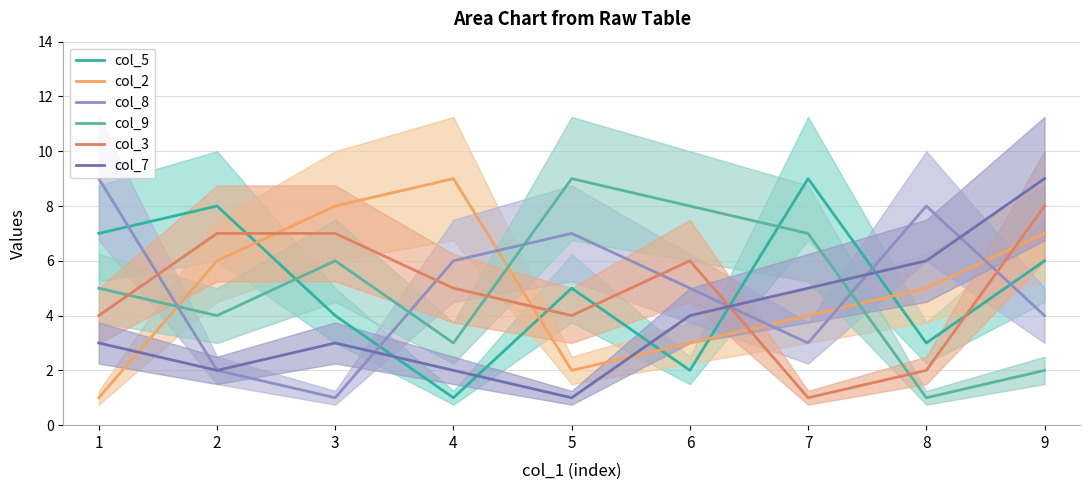

What is the value of the col_7 point at the 4th from the left?

2